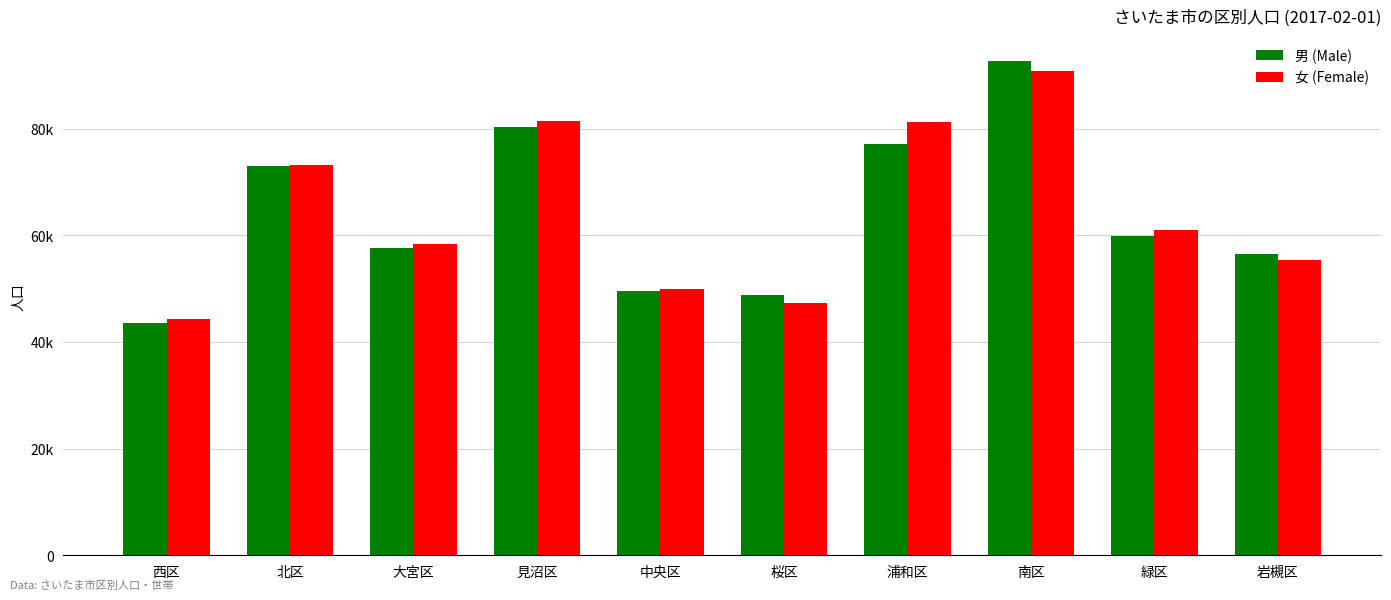

The 男 (Male) series shows 17020 at 北区. True or false?

False